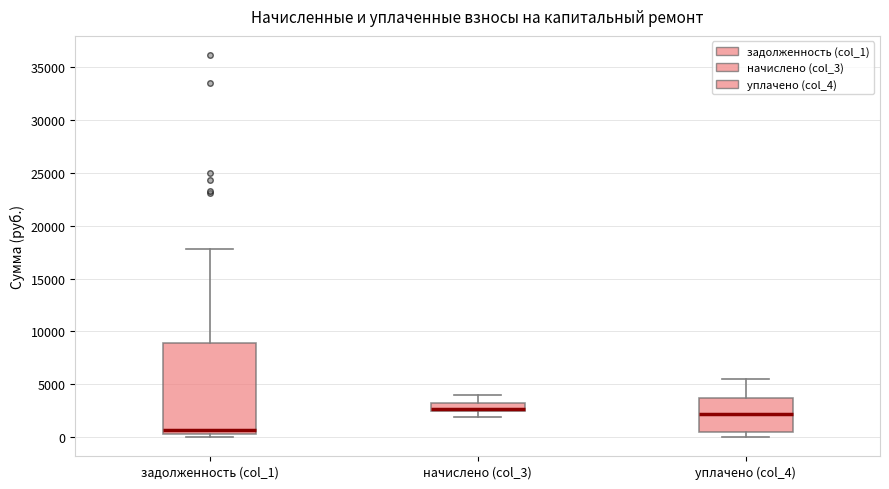

Where is the lower edge of the box for задолженность (col_1) on the y-axis? The values are not printed on the chart, so give them approximately, as read against the axis.

500